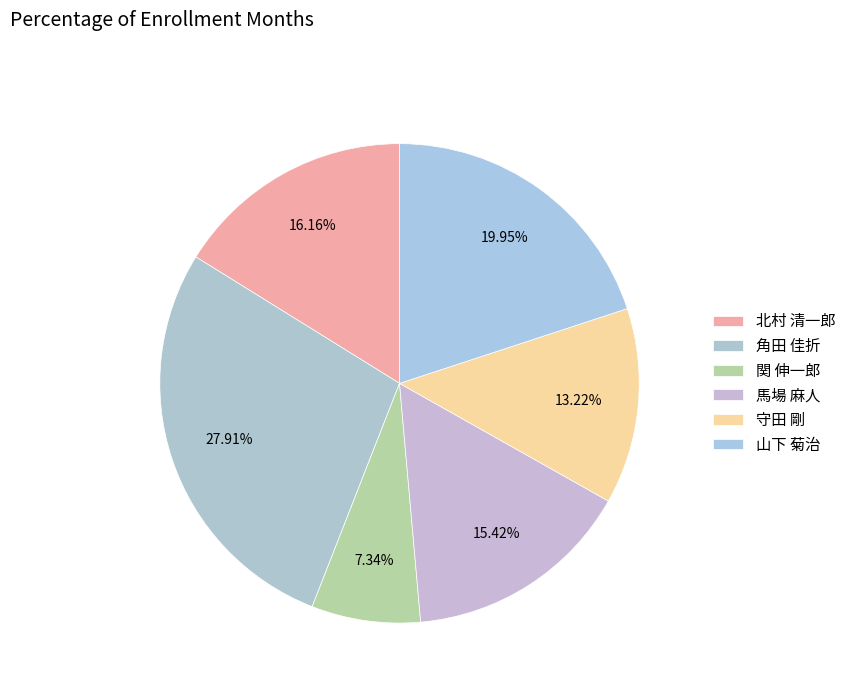

Rank the categories by value from lowest to highest.

関 伸一郎, 守田 剛, 馬場 麻人, 北村 清一郎, 山下 菊治, 角田 佳折